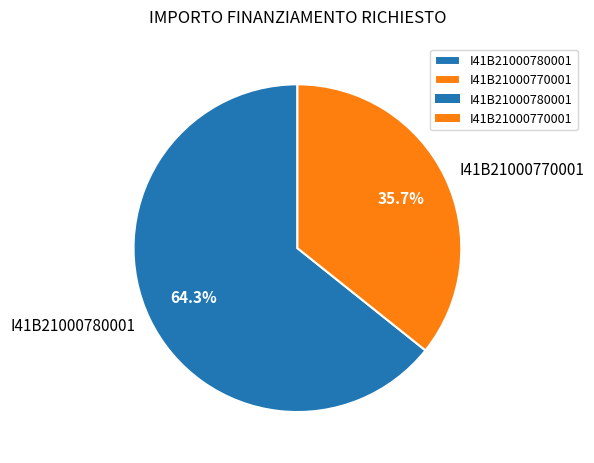

Count the number of slices in the pie.

2